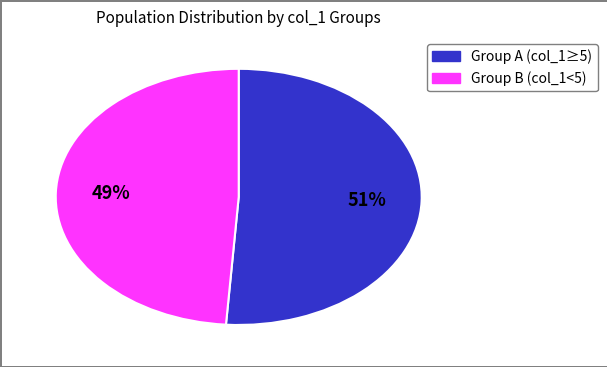

How many segments does this pie chart have?

2